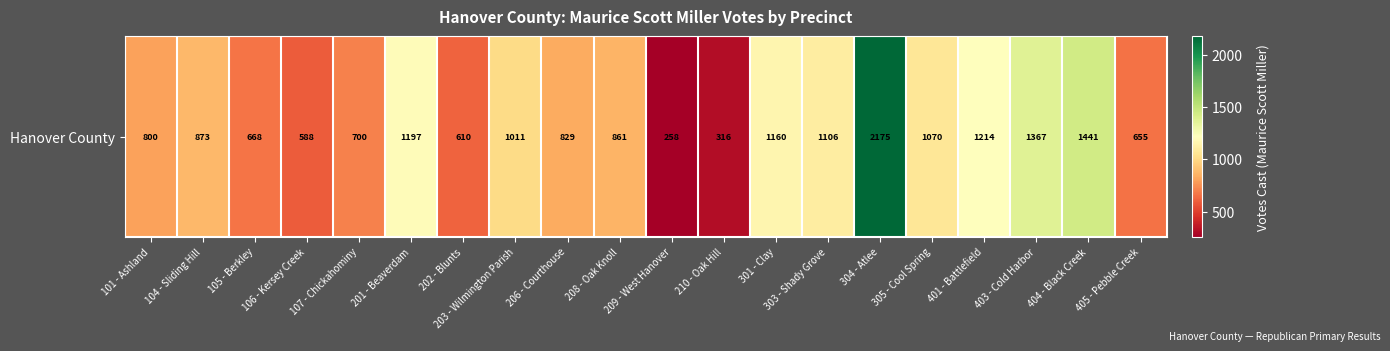

What is the sum of the values at 206 - Courthouse and 404 - Black Creek?

2270